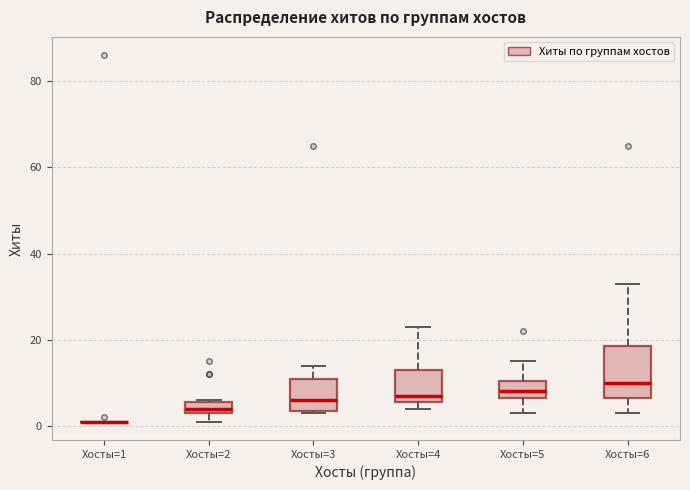

Which box is the tallest, from its lower edge to its upper edge?

Хосты=6